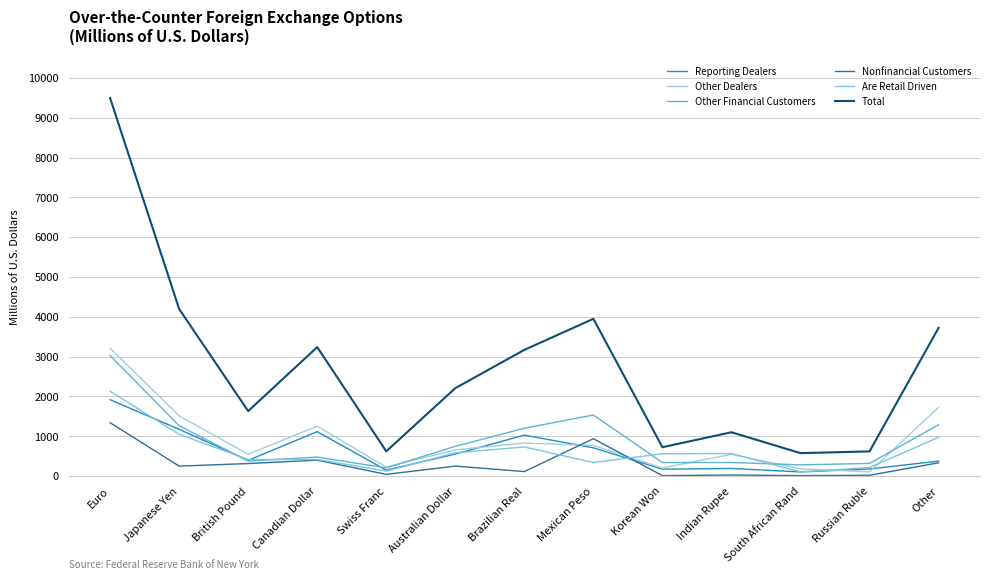

What is the difference between the maximum and minimum values in the Reporting Dealers series?

1814